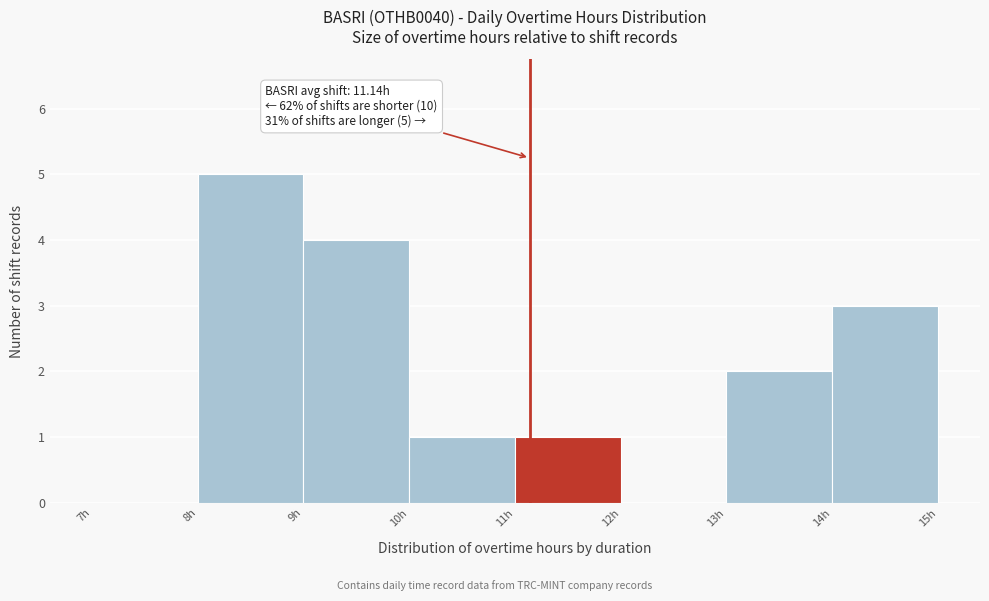

Which range on the x-axis has the tallest bar?

8 to 9